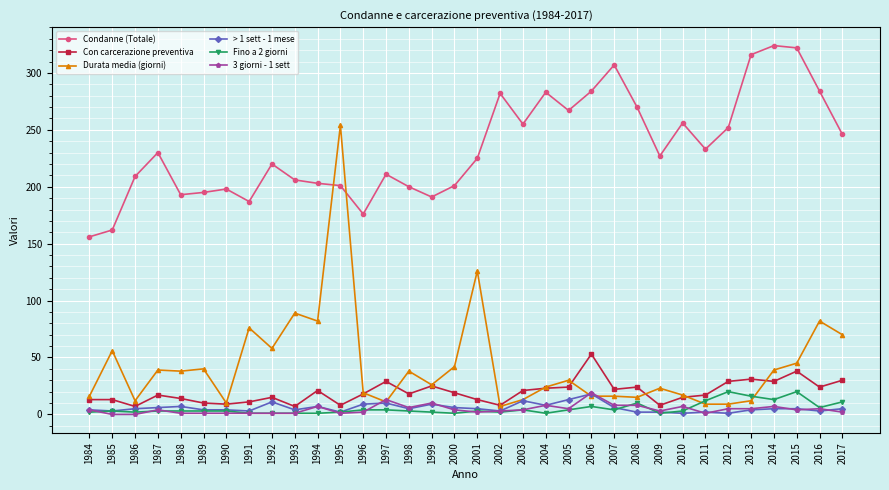

True or false: > 1 sett - 1 mese has more than 1 points higher than both neighbors.

True